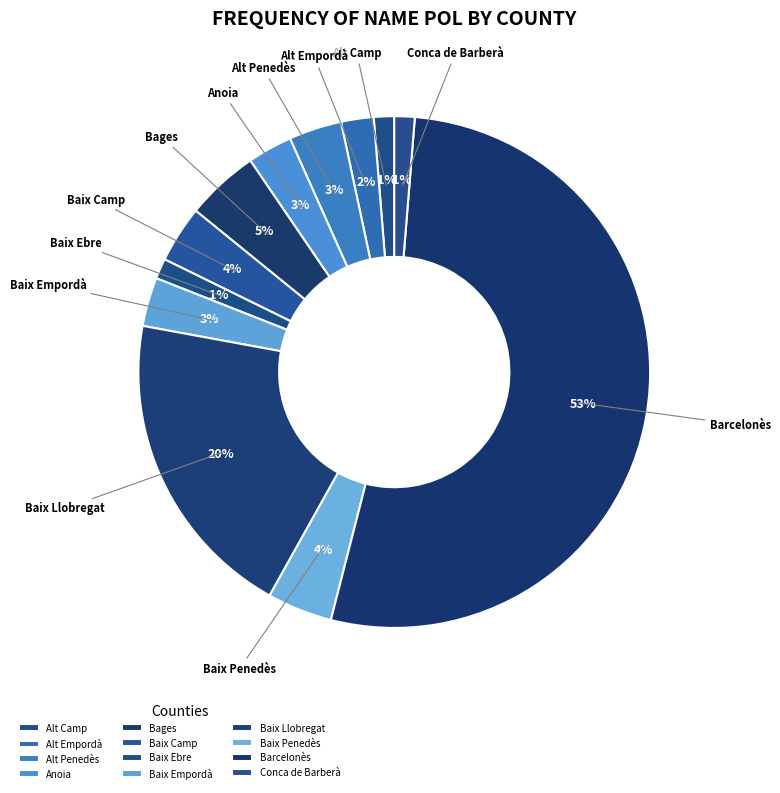

Does Barcelonès represent more than half of the total?

Yes